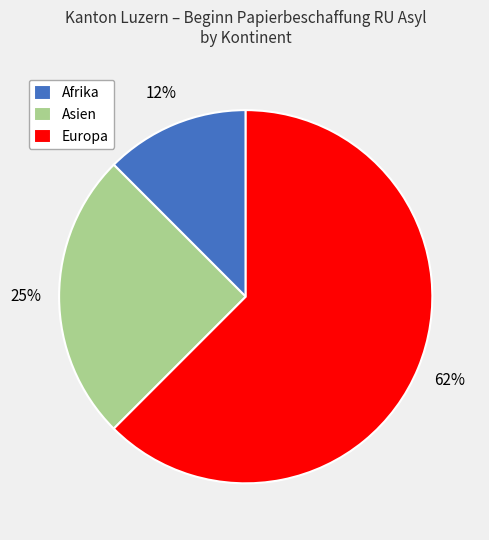

To the nearest percent, what is the average slice percentage?

33%